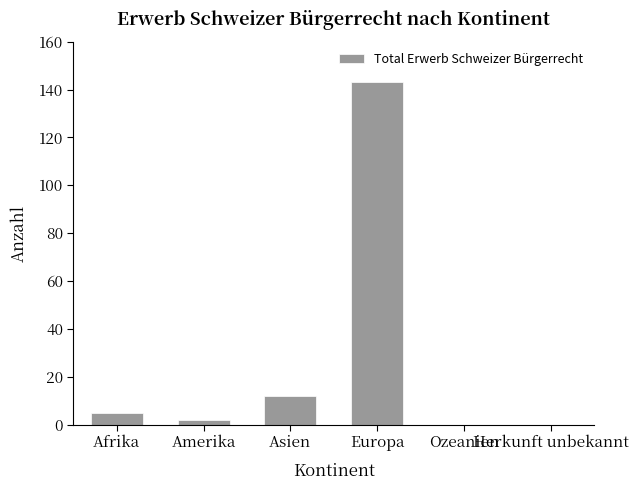

What is the sum of all values?

162